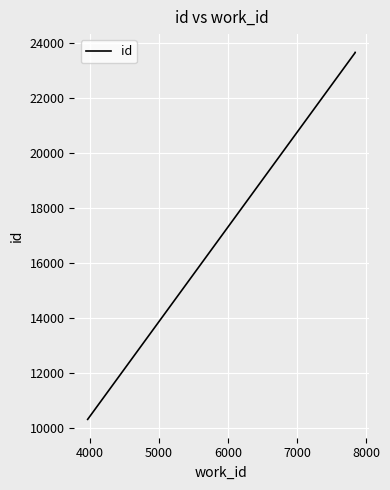

What is the maximum value shown in the chart?

23666